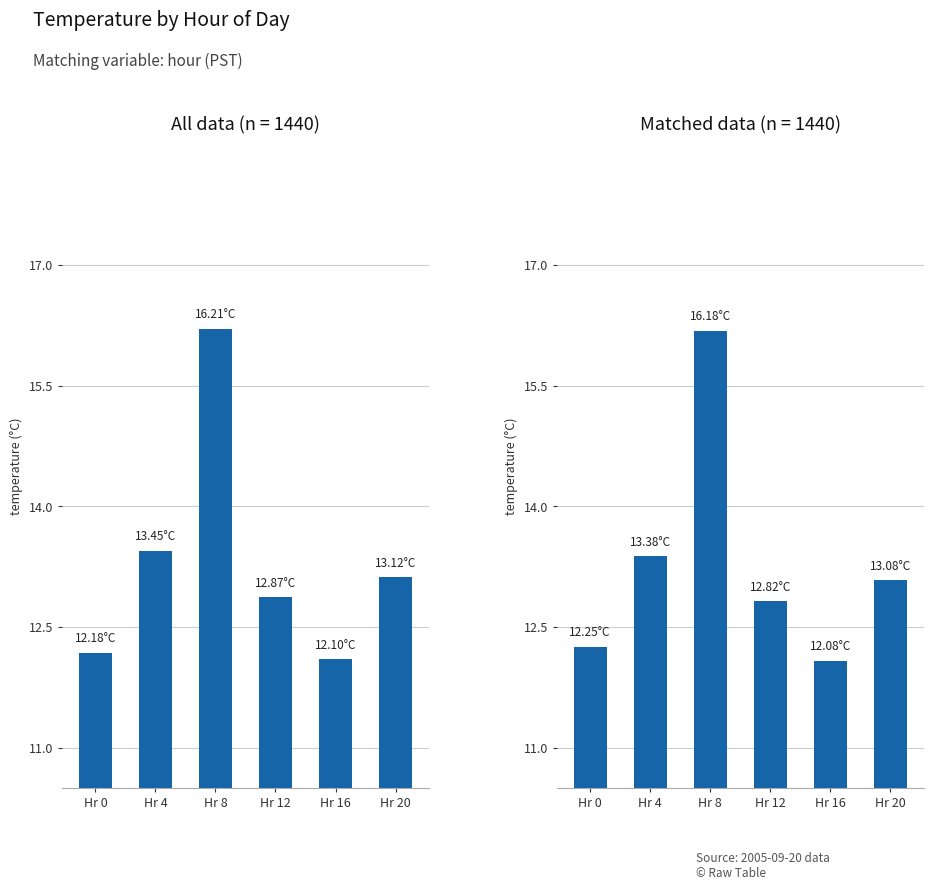

The chart shows a value of 18.4 at Hr 4. True or false?

False